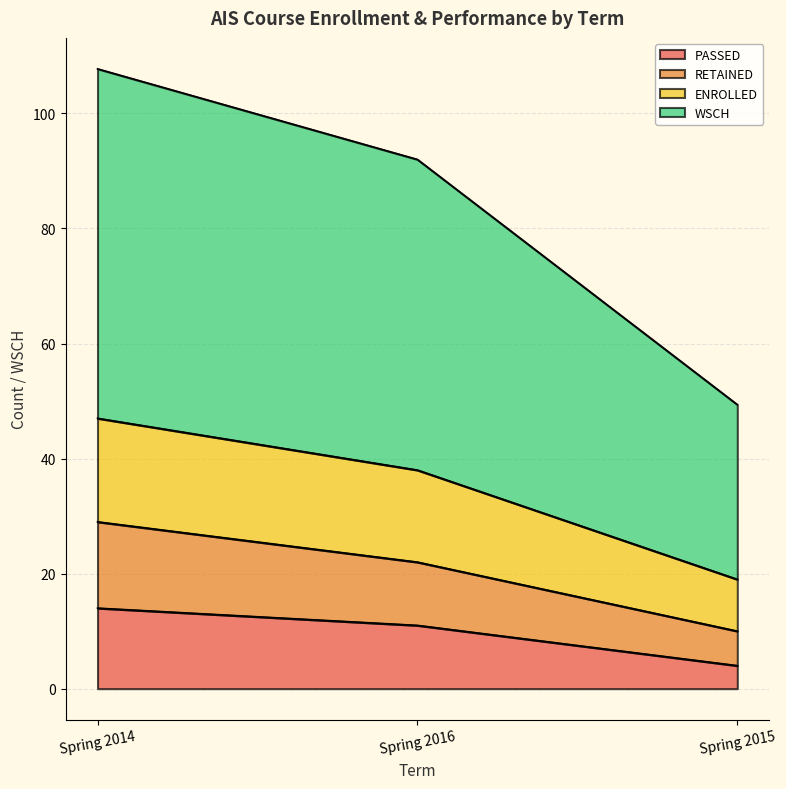

What is the label of the 2nd point from the left?

Spring 2016